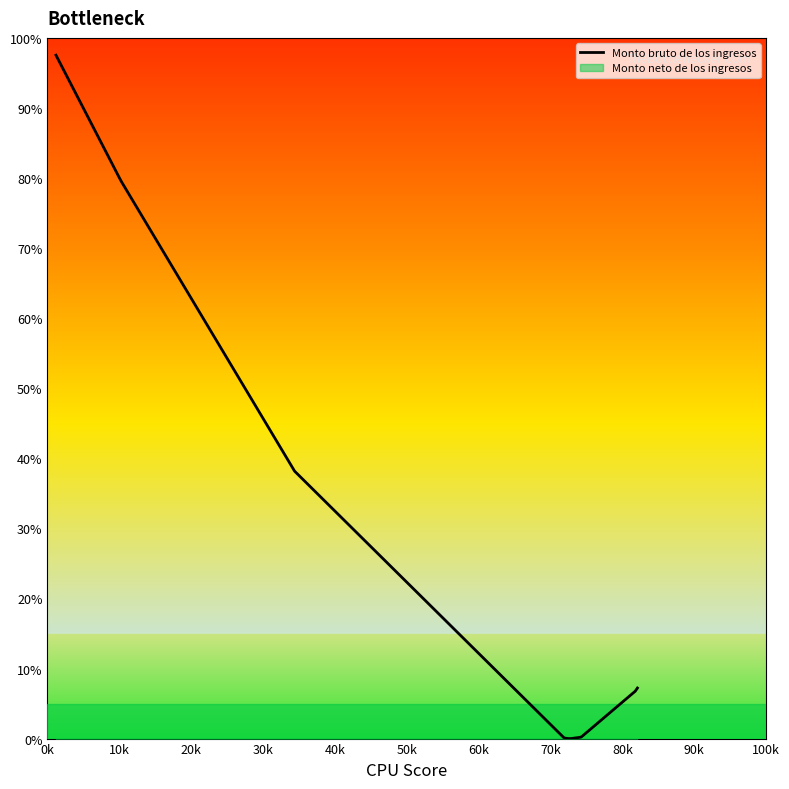

At which label is the value closest to 48?

30k